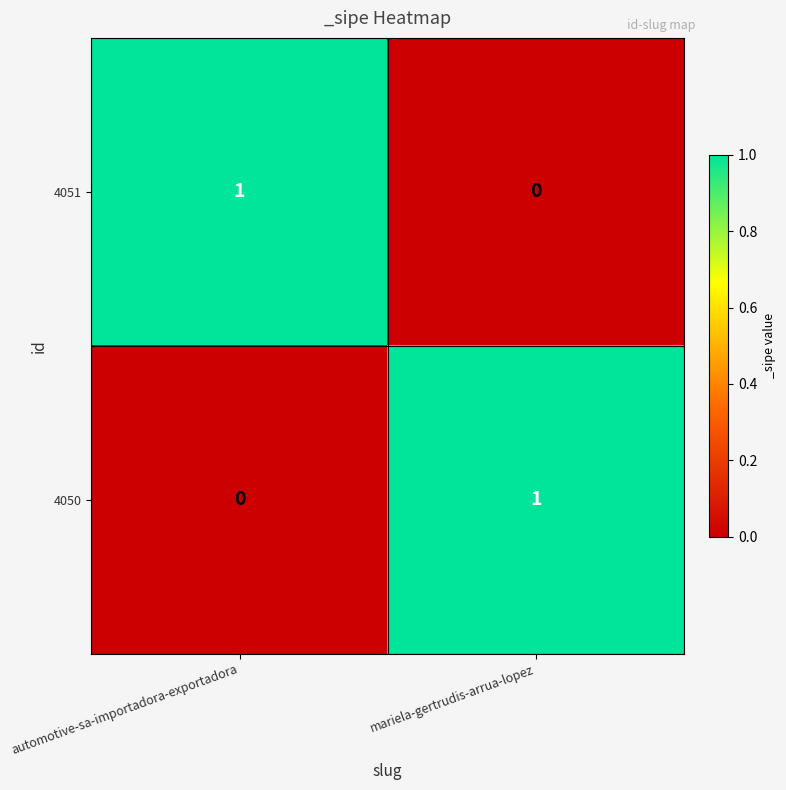

Rank the series at automotive-sa-importadora-exportadora from highest to lowest value.

4051, 4050